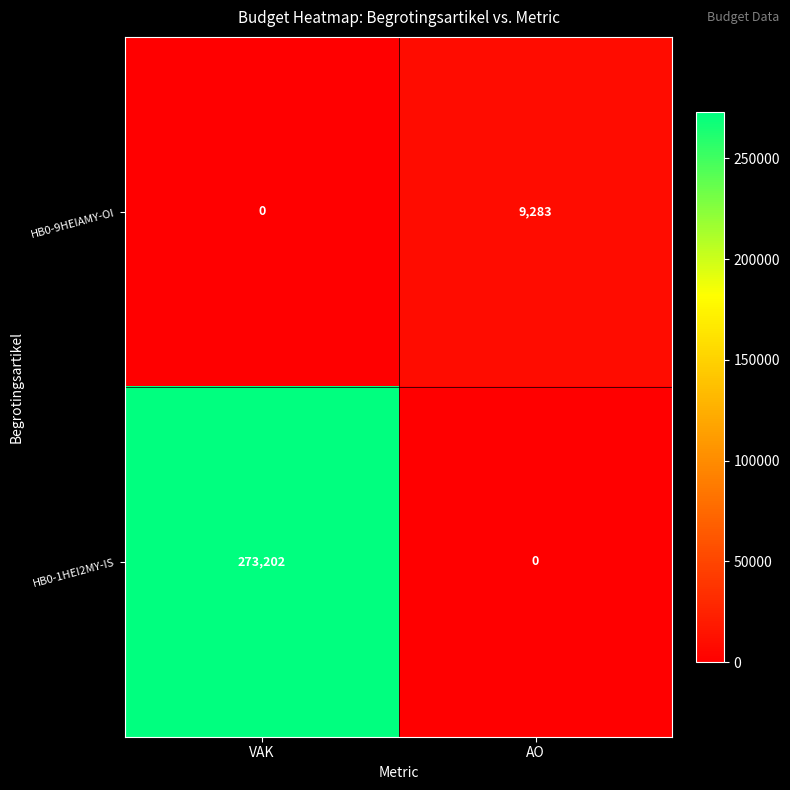

What is the sum of all HB0-1HEI2MY-IS values?

273202